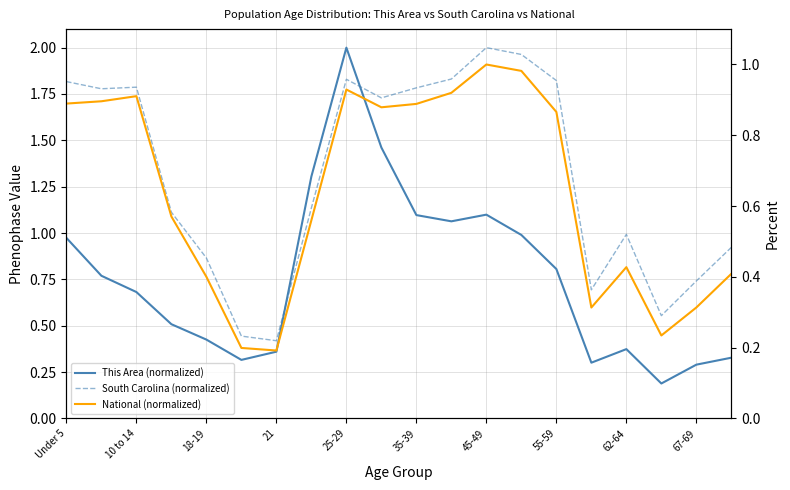

At 10 to 14, list the series in order from largest to smallest.

South Carolina (normalized), National (normalized), This Area (normalized)